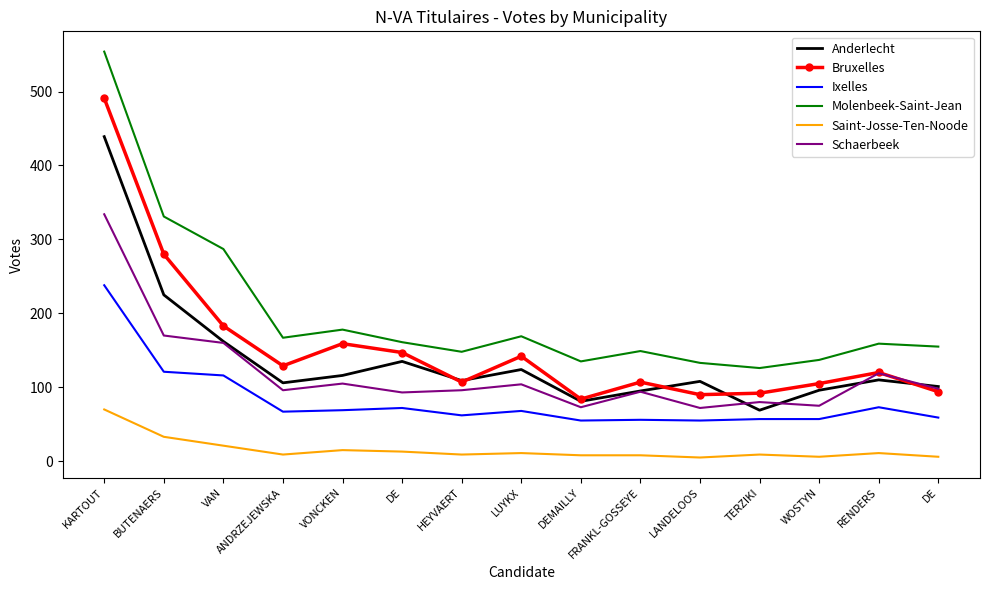

What are all the series names shown in the legend?

Anderlecht, Bruxelles, Ixelles, Molenbeek-Saint-Jean, Saint-Josse-Ten-Noode, Schaerbeek